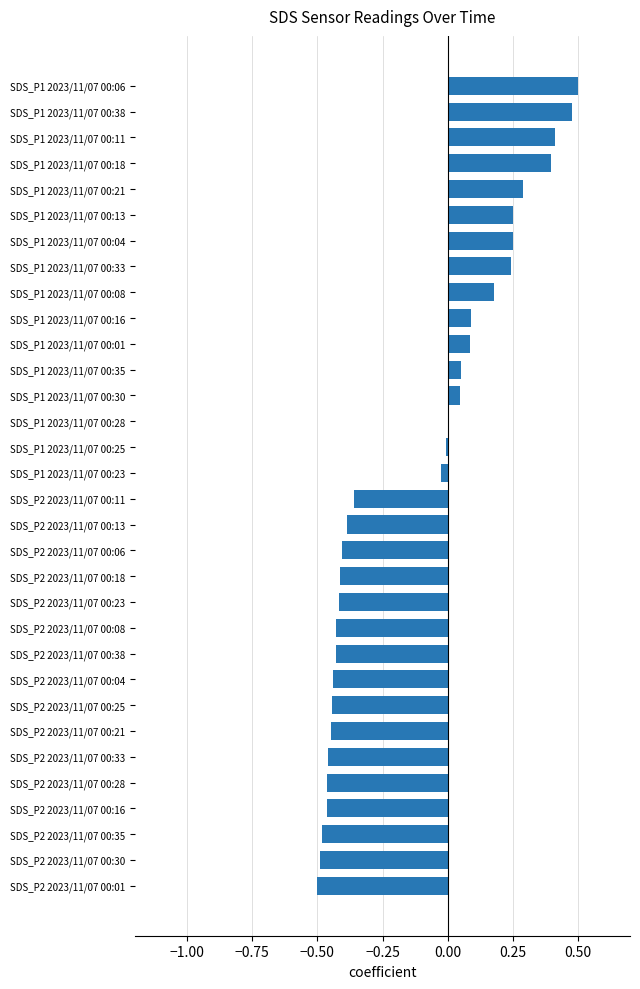

Are the bars grouped side by side (vs. stacked)?

No